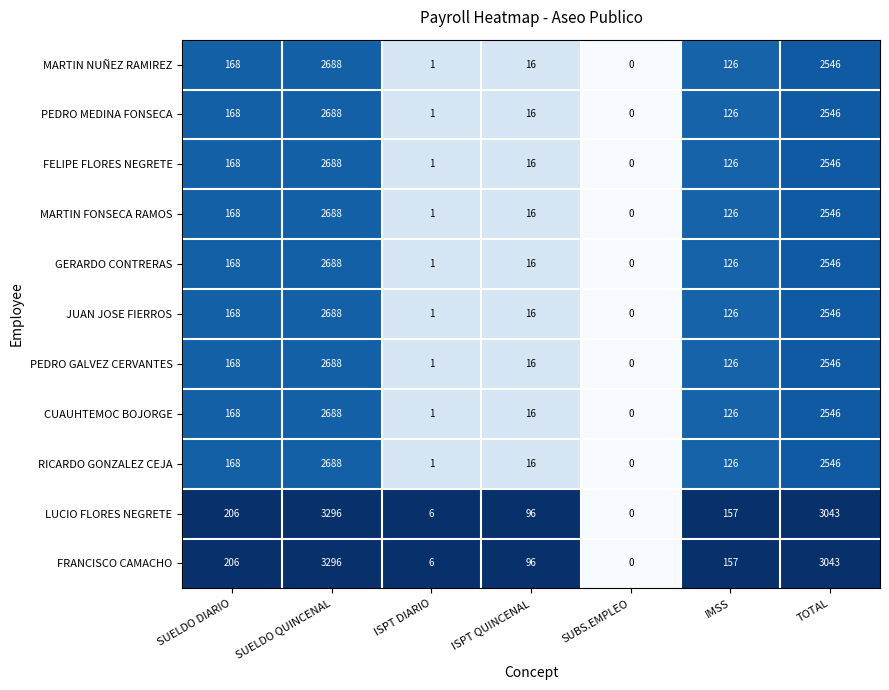

How many values in MARTIN NUÑEZ RAMIREZ are above zero?

6